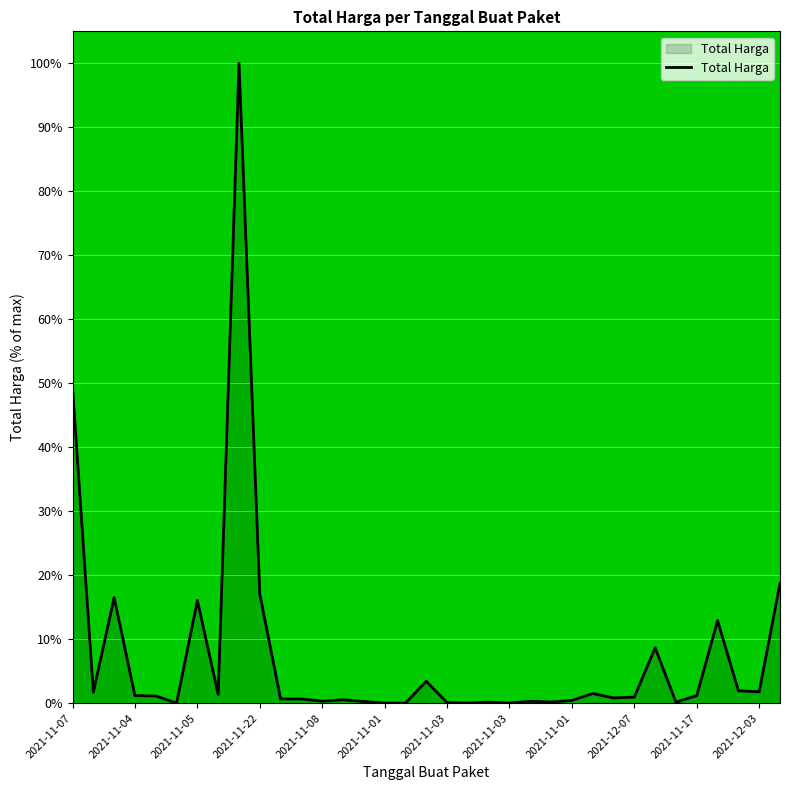

How many lines are shown in the chart?

1